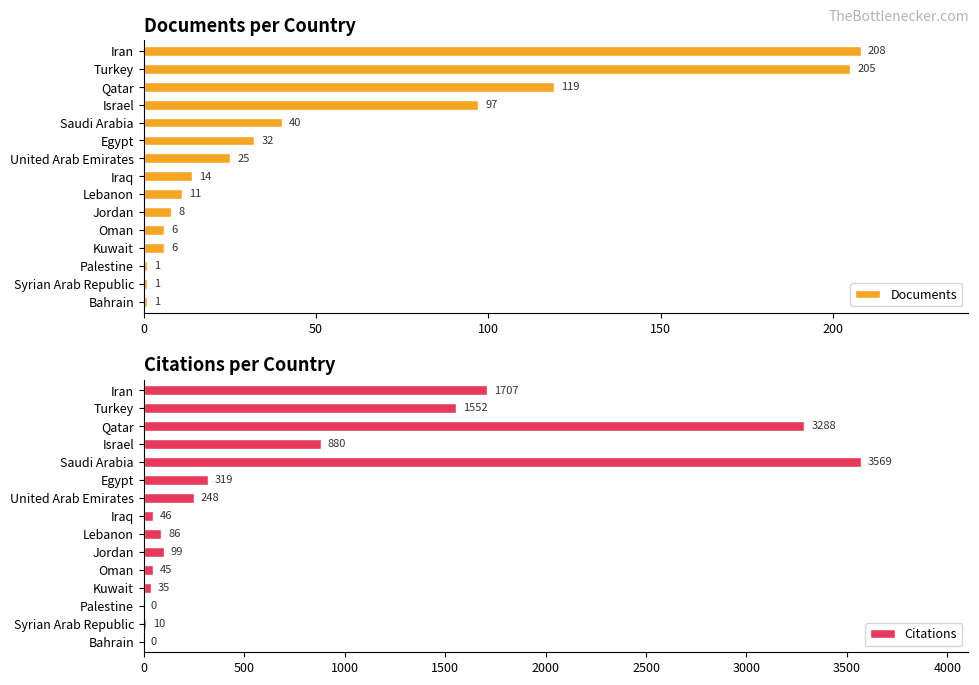

True or false: Citations has a value of 1150 at Israel.

False